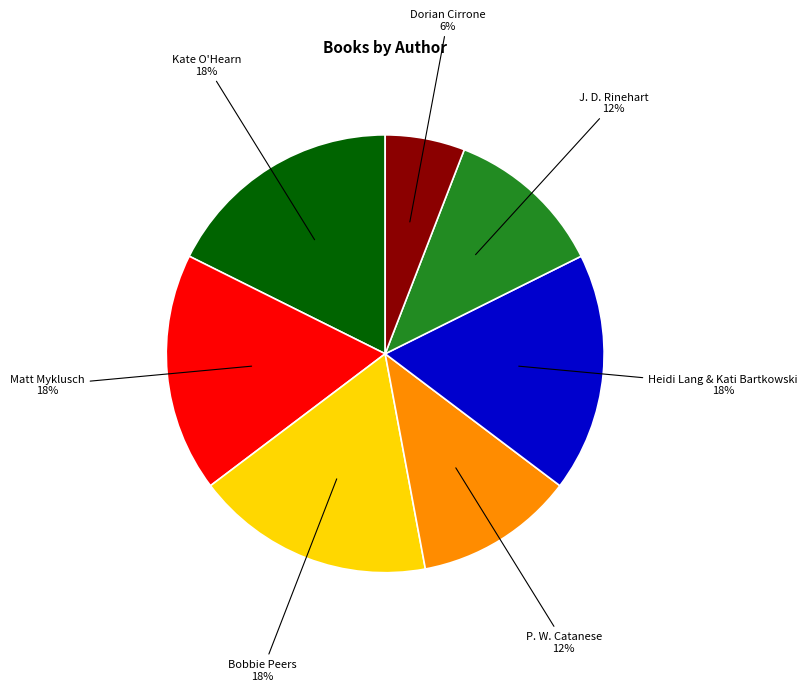

Is there any slice that represents more than half of the pie?

No